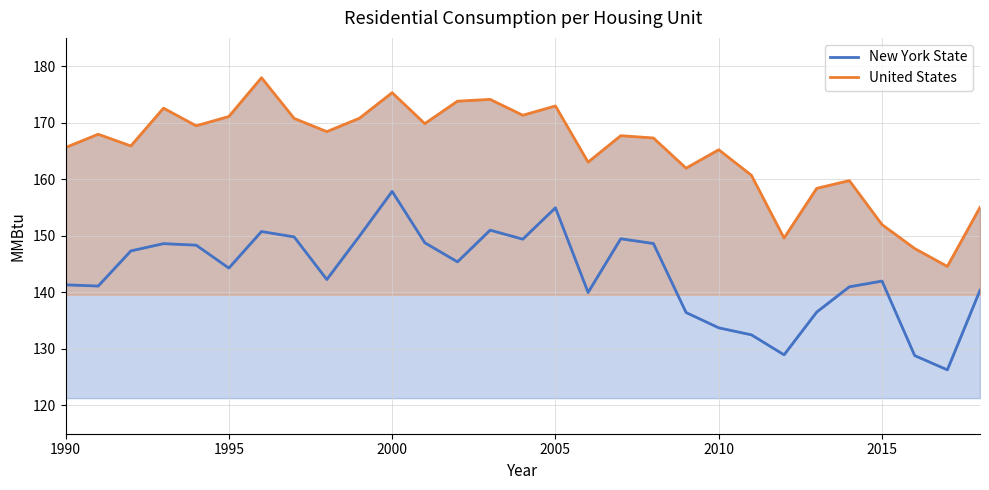

What is the average value of the United States series?

165.2